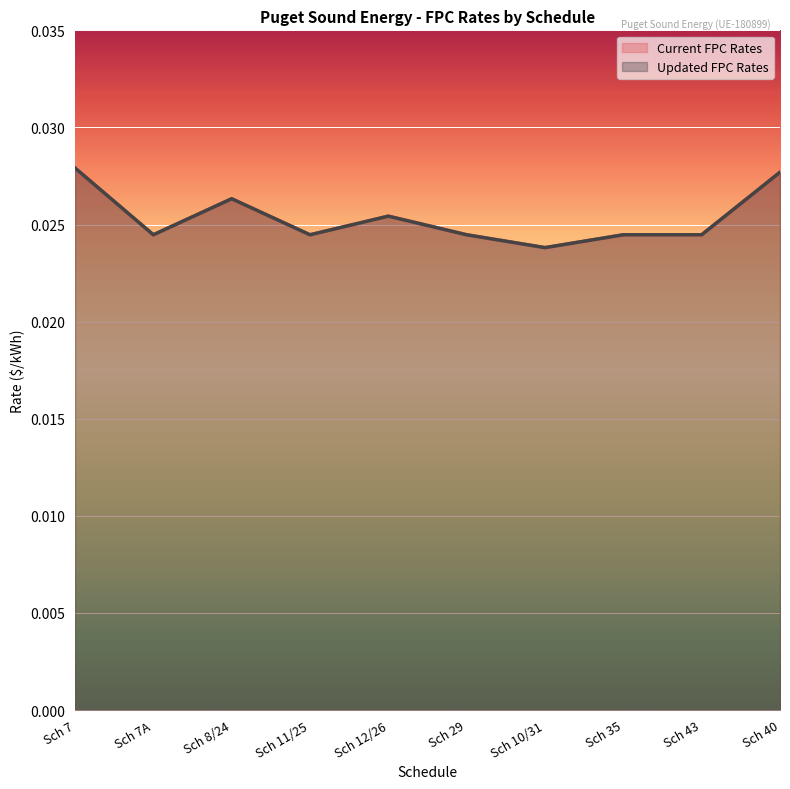

What is the label of the 10th point from the left?

Sch 40